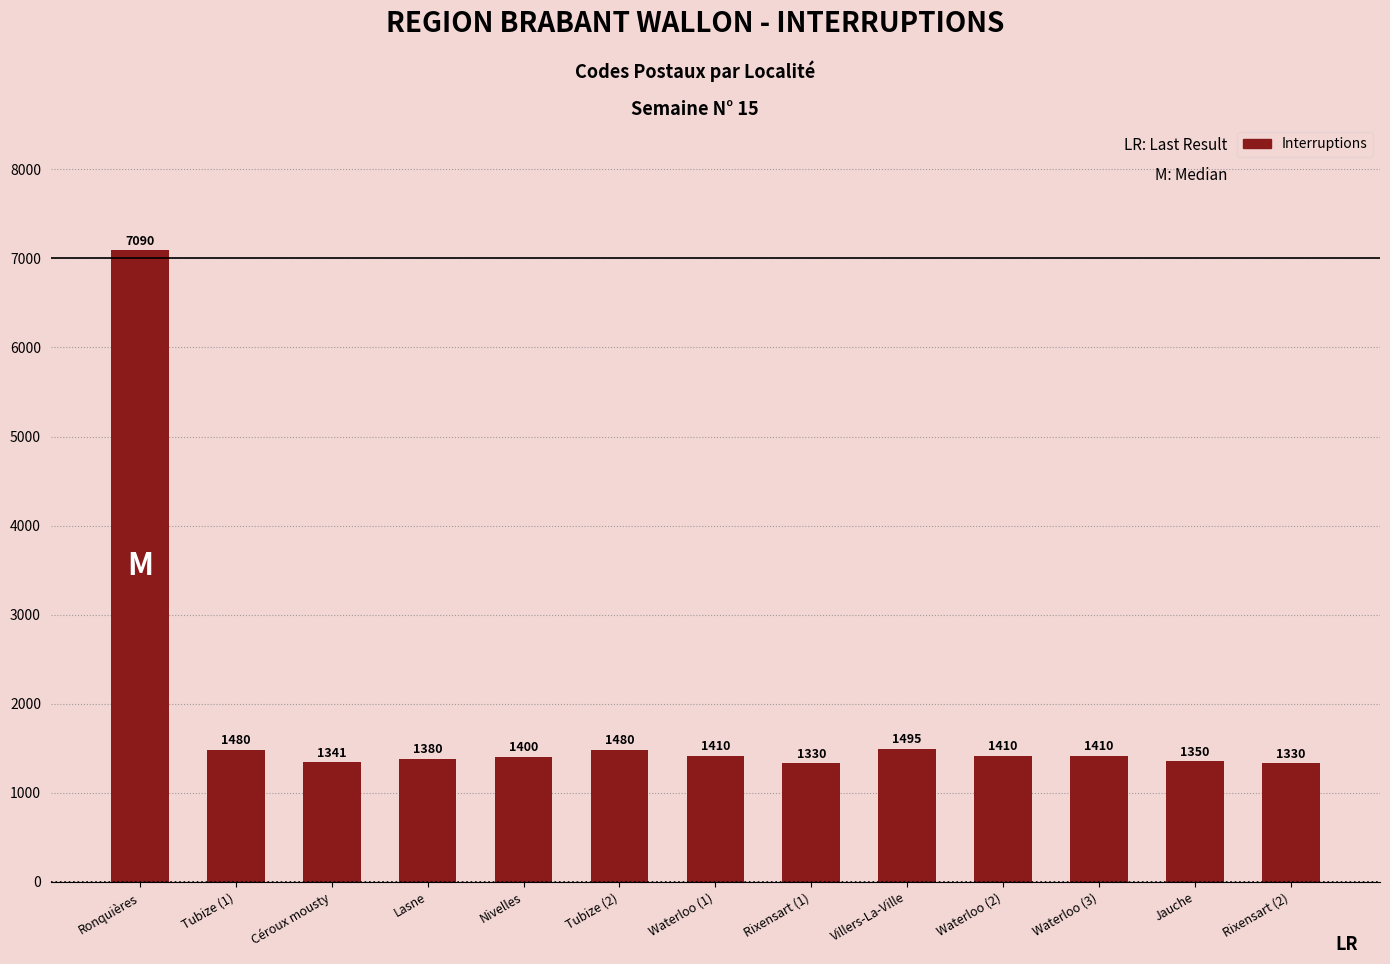

Are the bars grouped side by side (vs. stacked)?

No